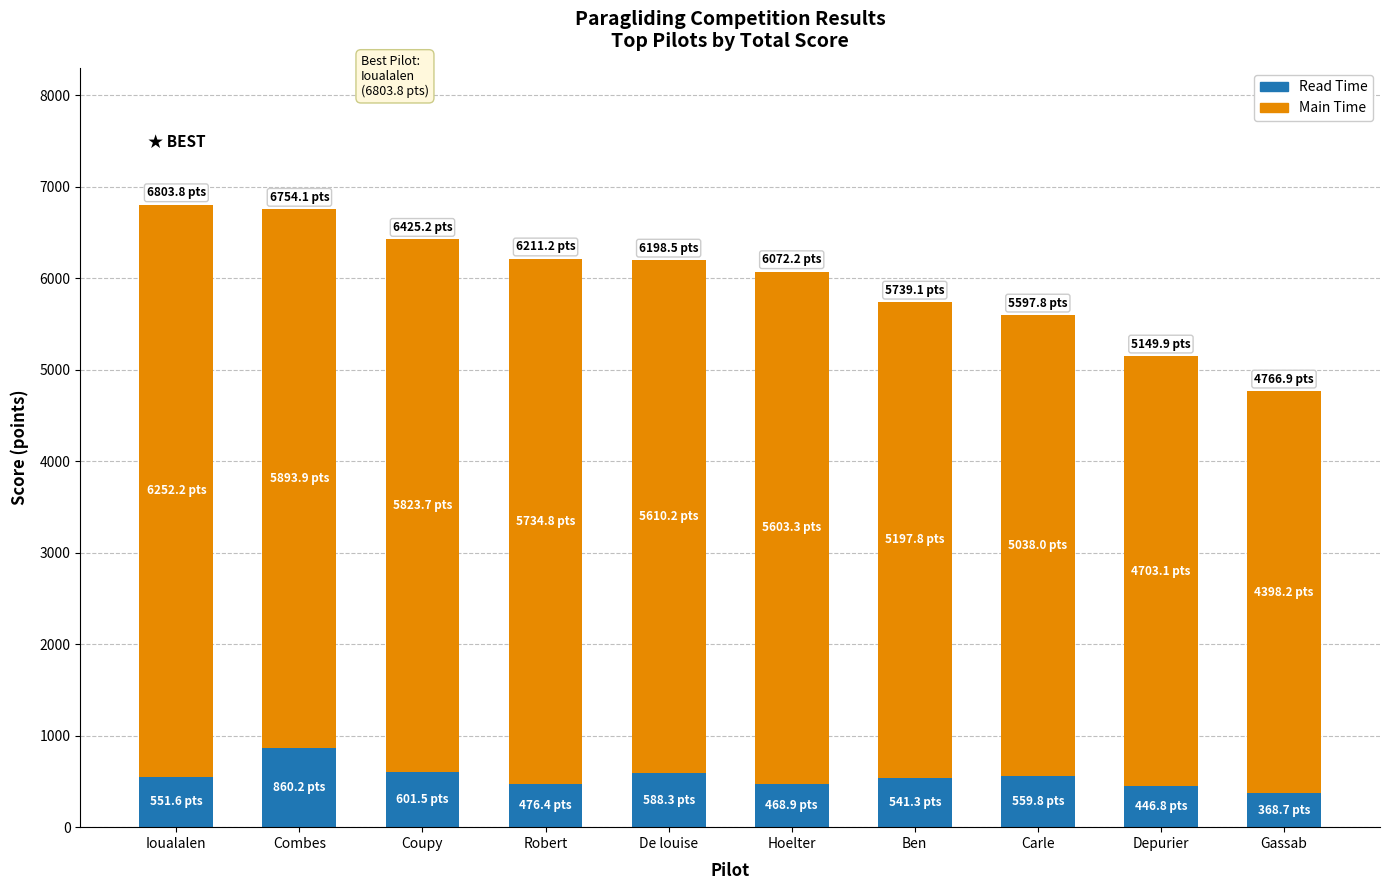

Is it true that Read Time equals 588.3 at De louise?

True